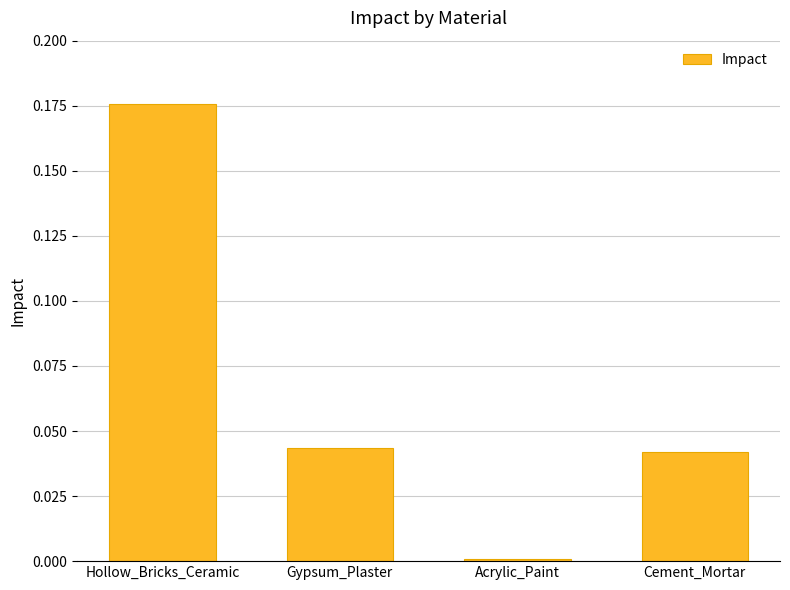

What is the sum of all values?

0.3